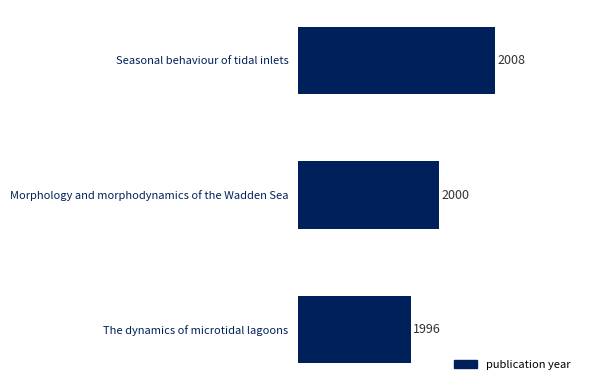

Between The dynamics of microtidal lagoons and Seasonal behaviour of tidal inlets, which is larger?

Seasonal behaviour of tidal inlets